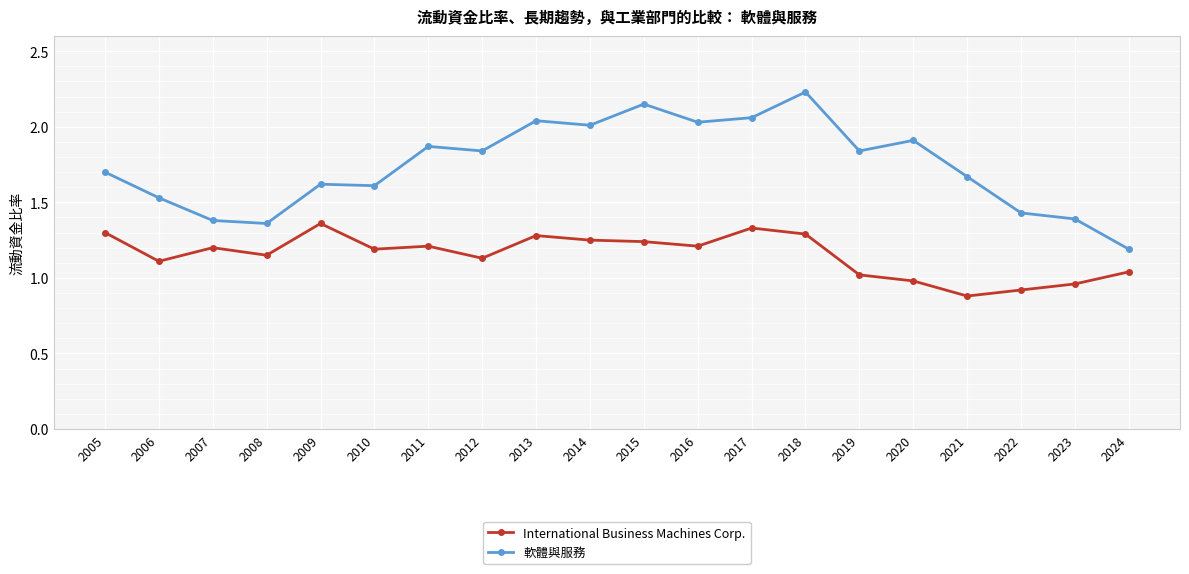

True or false: International Business Machines Corp. and 軟體與服務 cross at least once.

False